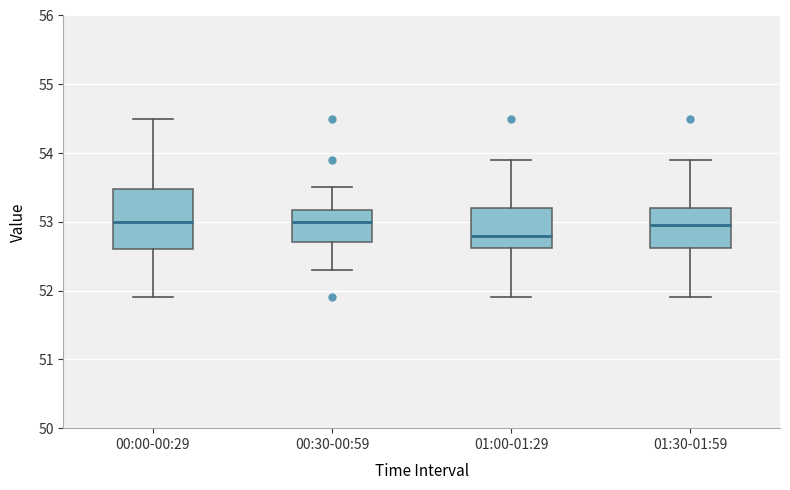

Comparing the boxes themselves (not the whiskers), which one is the tallest?

00:00-00:29